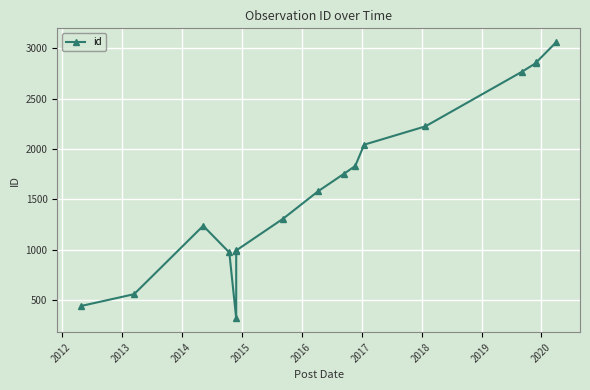

The value at 2020 is 444. True or false?

False